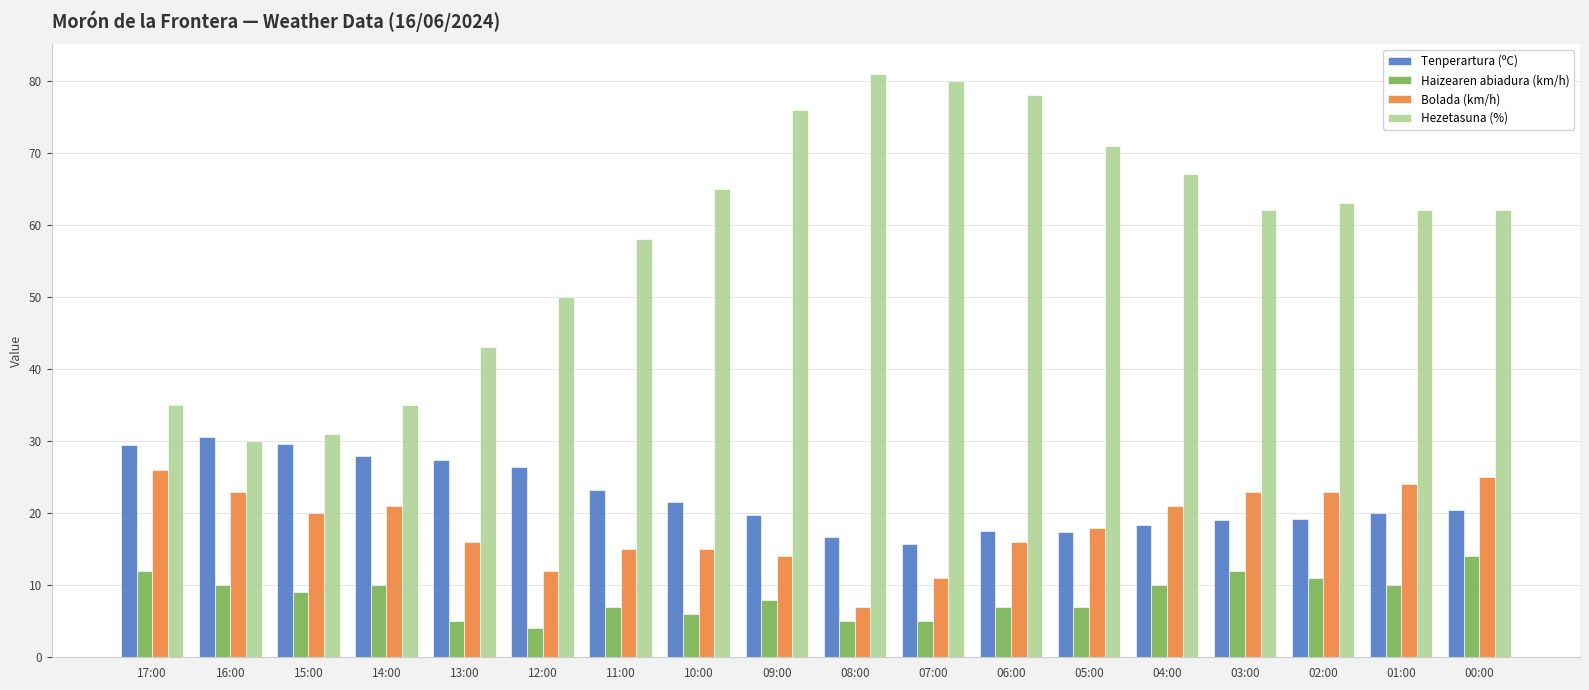

Are the bars horizontal?

No